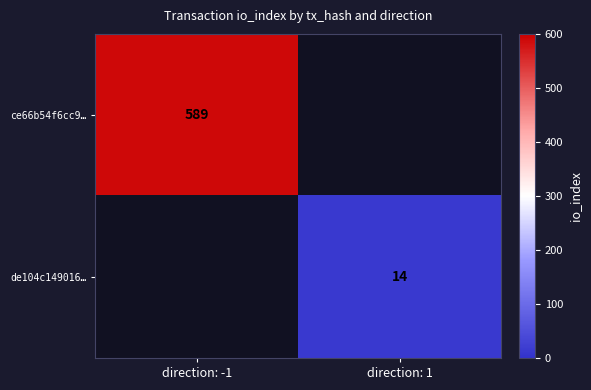

The value of ce66b54f6cc9… at direction: -1 is 589. True or false?

True